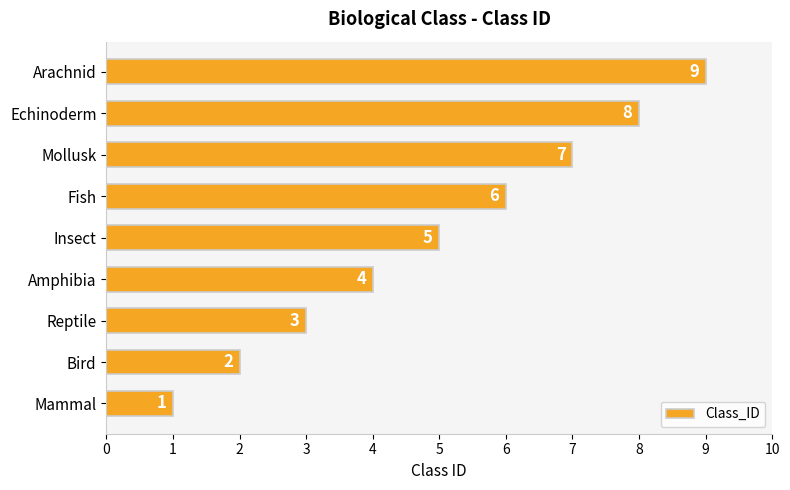

What is the minimum value shown in the chart?

1